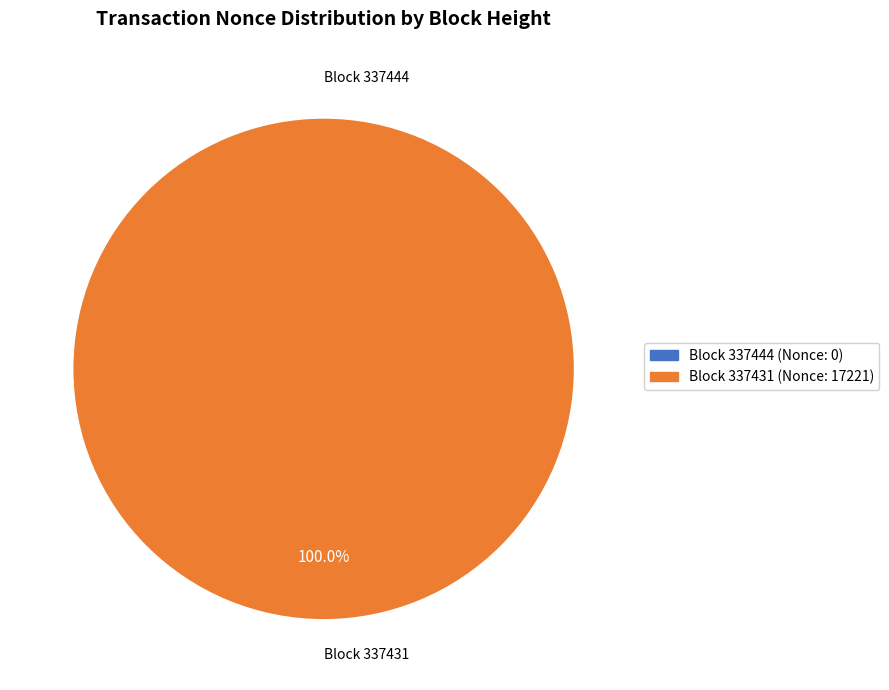

Is it true that 337444 is 1% of the pie?

False